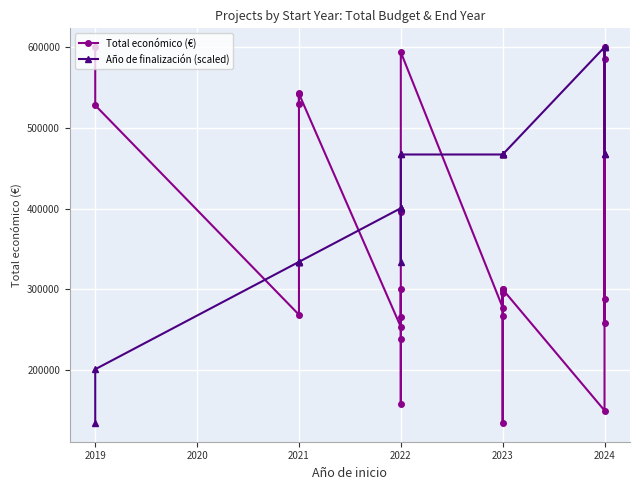

The value of Año de finalización (scaled) at 2019 is 224617.9. True or false?

False